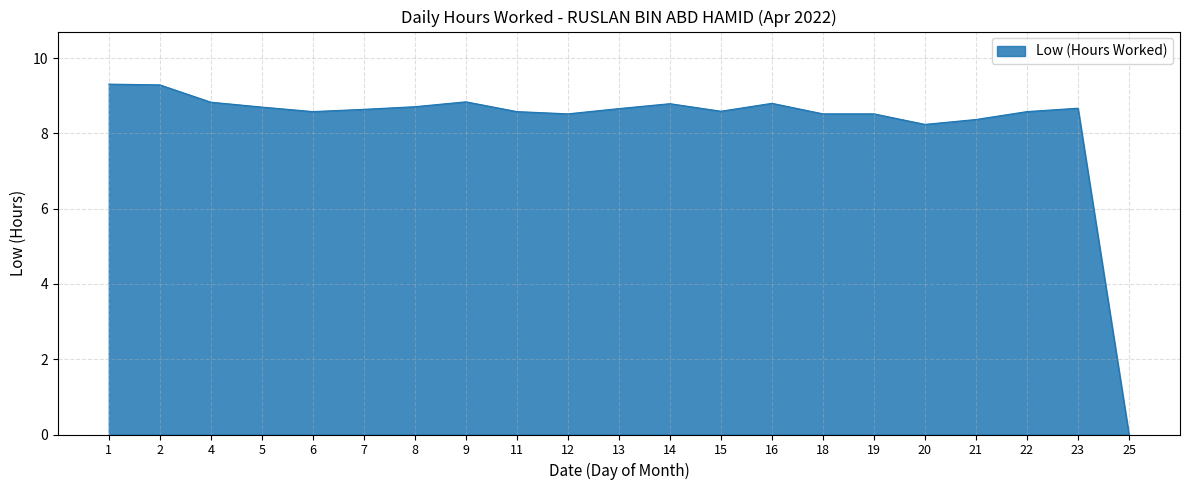

Which category has the lowest value across all series?

25